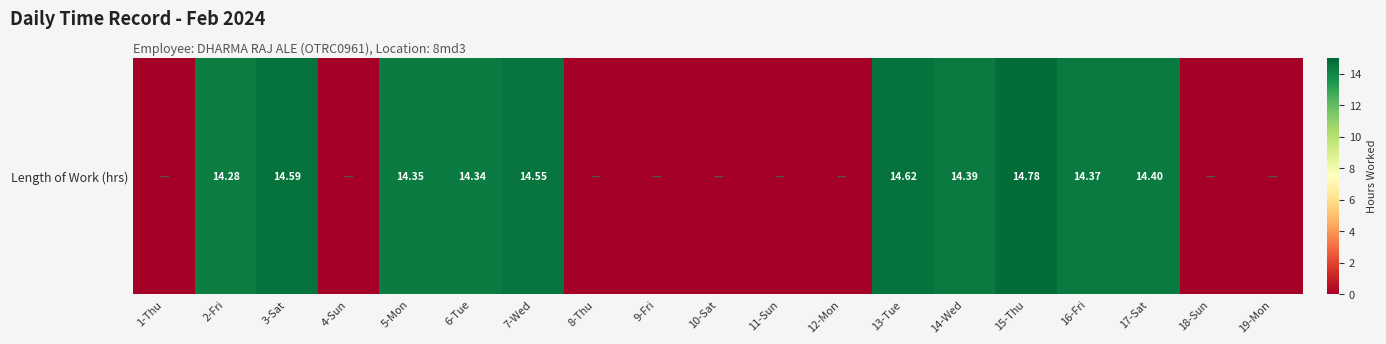

How many distinct data groups are displayed?

1